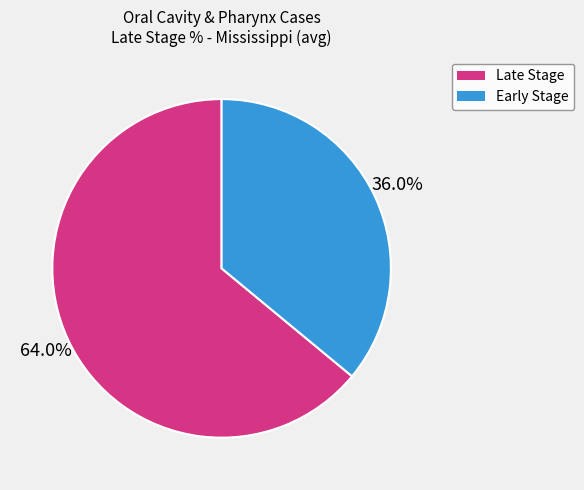

Rank the categories by value from lowest to highest.

Early Stage, Late Stage